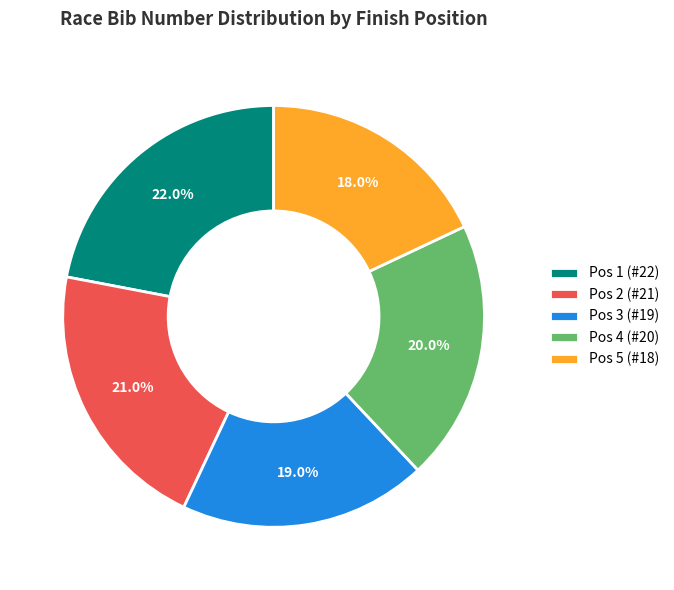

Is it true that Pos 3 (#19) is 19% of the pie?

True